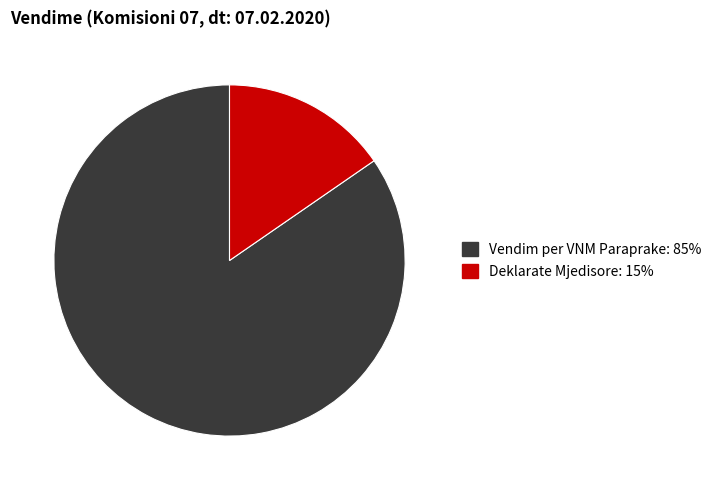

What is the majority slice?

Vendim per VNM Paraprake